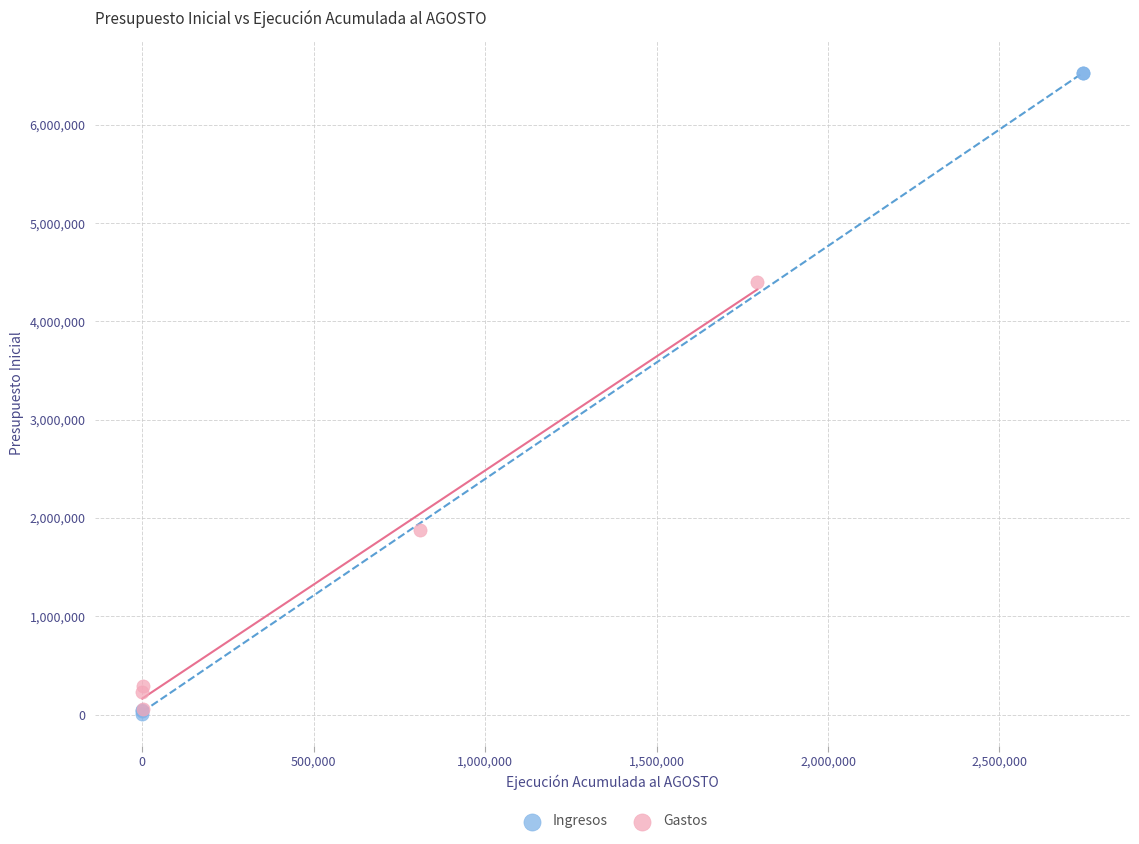

Which series contains the highest Y value?

Ingresos